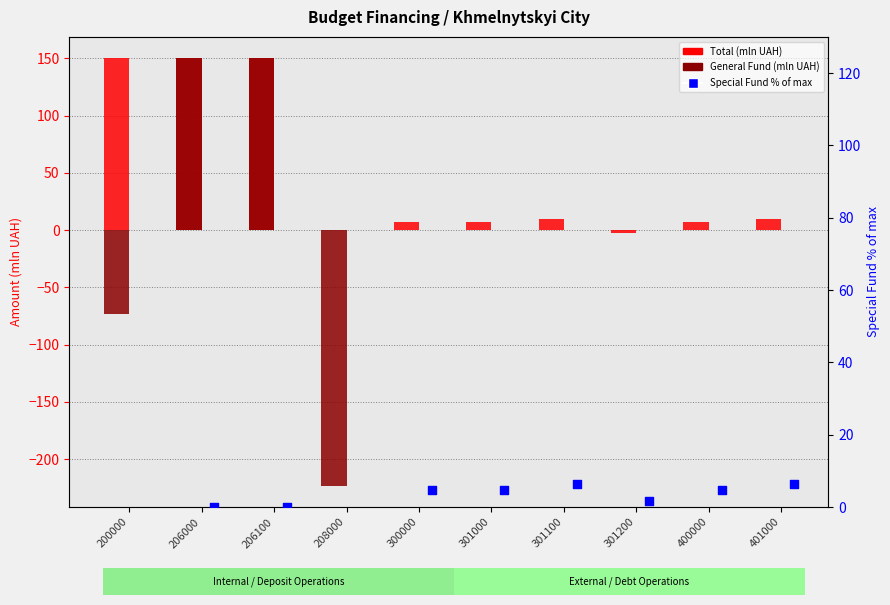

At how many categories does at least one series exceed -29?

10